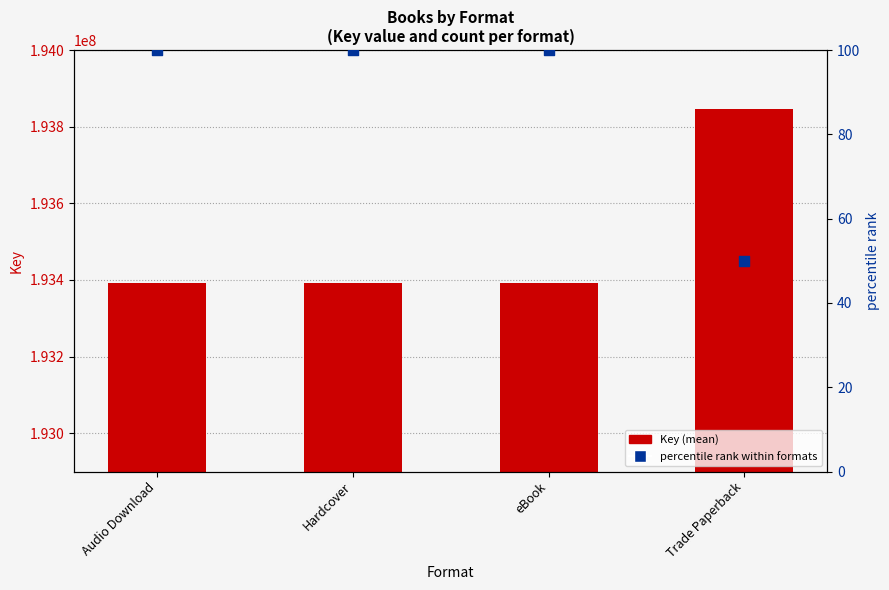

Which series contains the lowest Y value?

percentile rank within formats